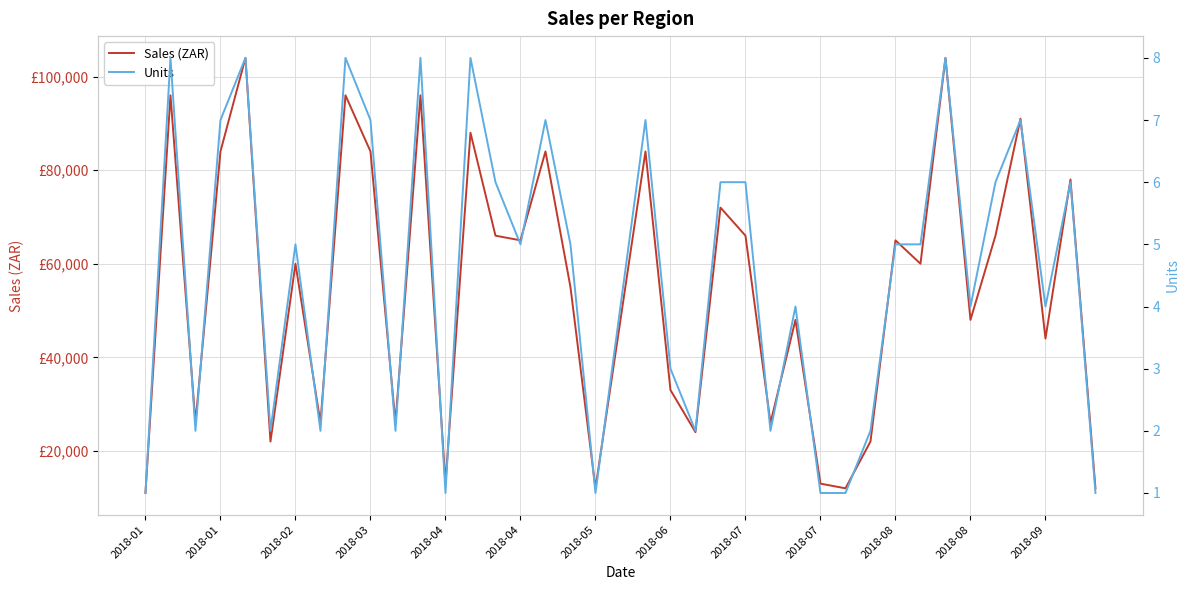

True or false: Sales (ZAR) and Units intersect in this chart.

False